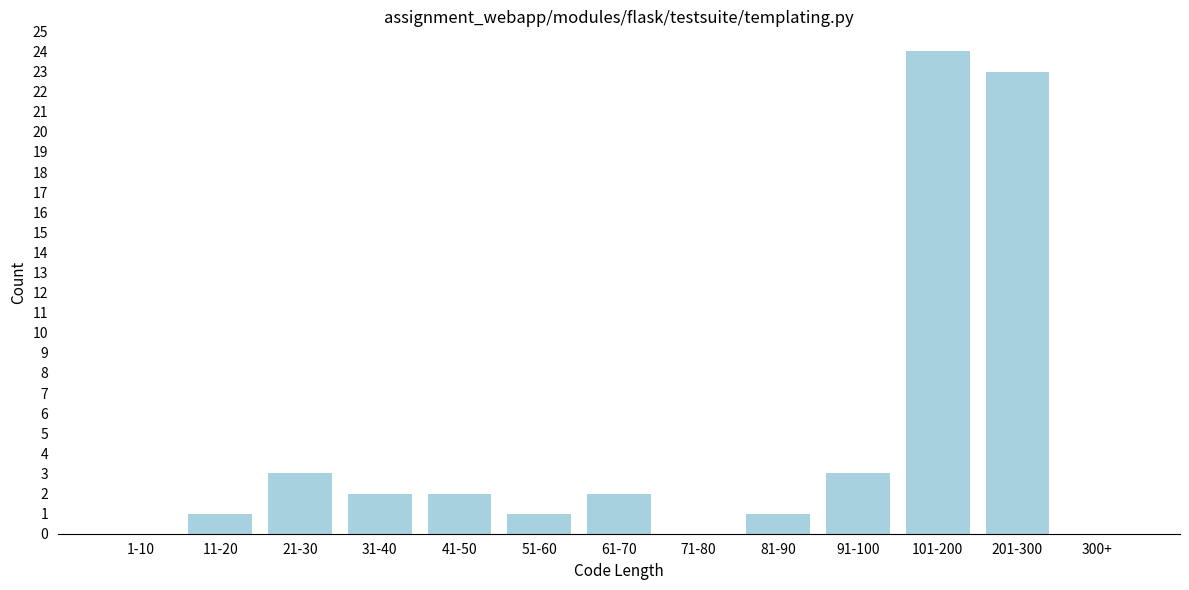

Reading left to right, transcribe all the data shown in this chart.

1-10=0	11-20=1	21-30=3	31-40=2	41-50=2	51-60=1	61-70=2	71-80=0	81-90=1	91-100=3	101-200=24	201-300=23	300+=0